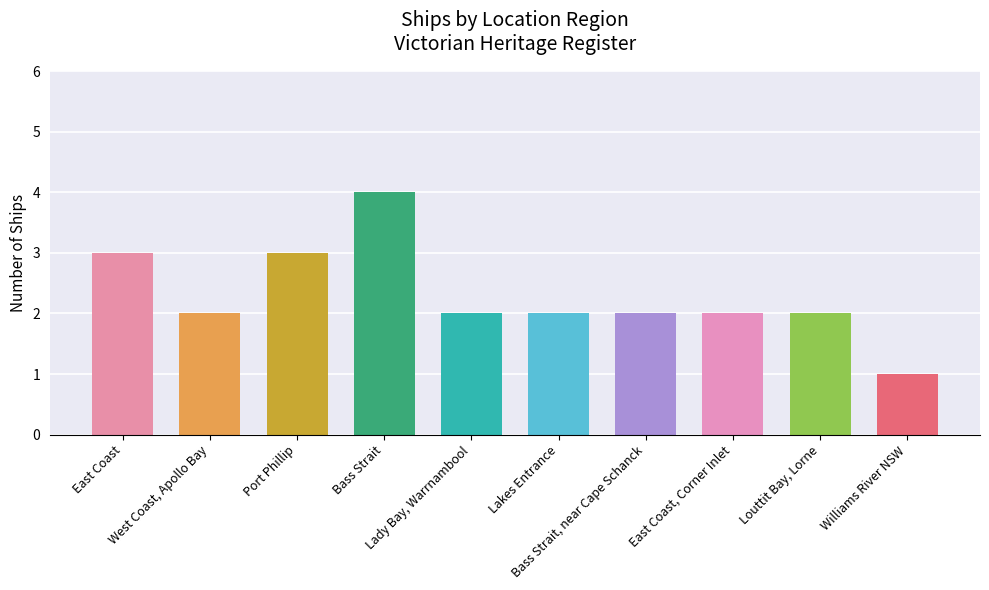

What is the change in value from East Coast to Bass Strait?

+1